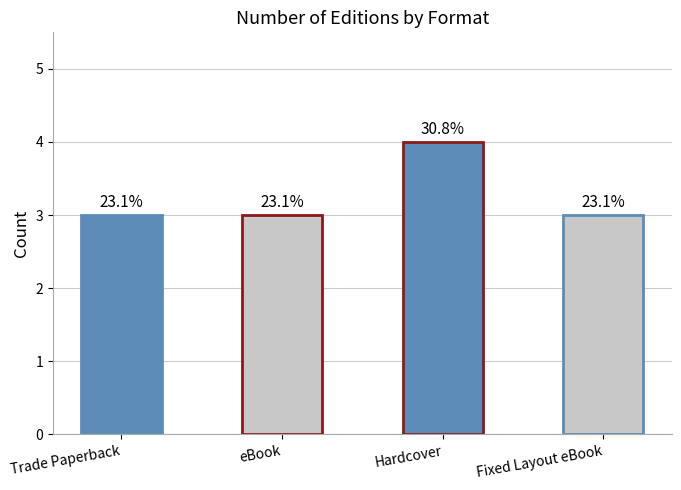

What is the greatest value displayed?

4